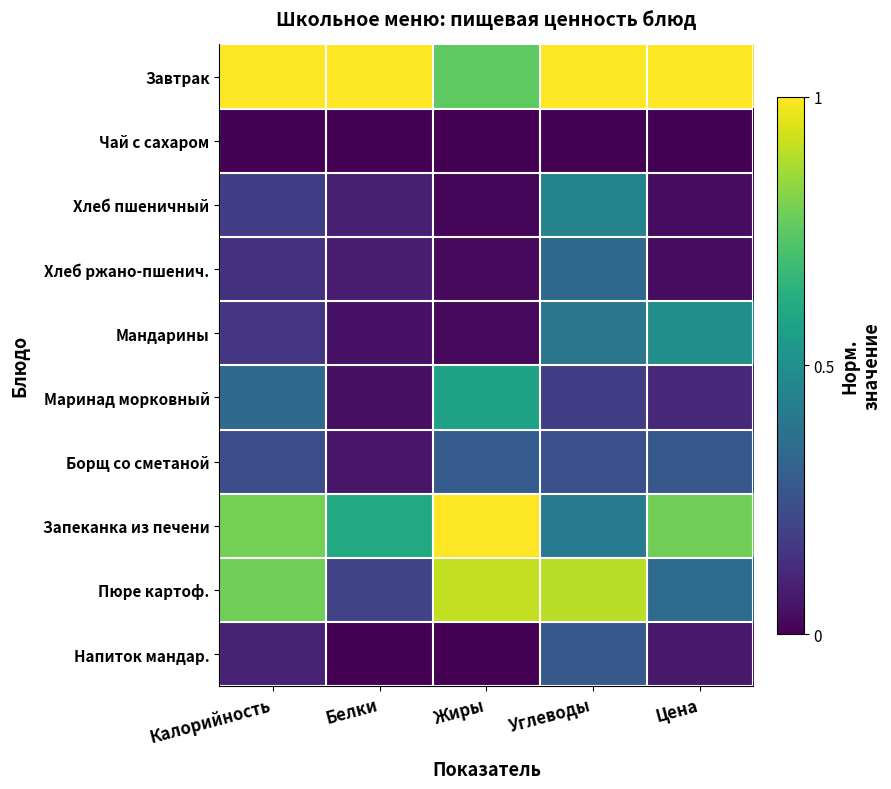

How many series are shown in this chart?

10